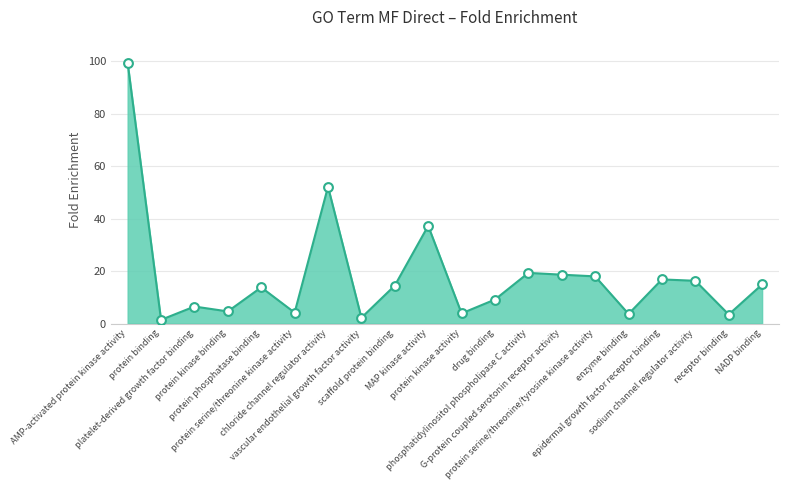

What is the change in value from platelet-derived growth factor binding to drug binding?

+2.7